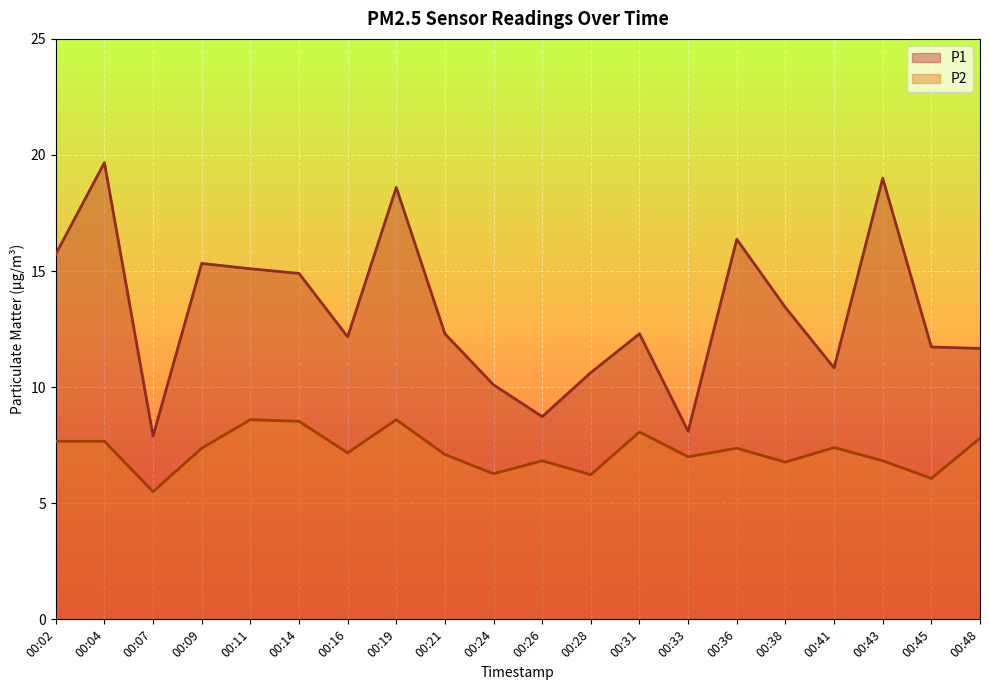

What is the value of the P2 point at the 14th from the left?

7.0